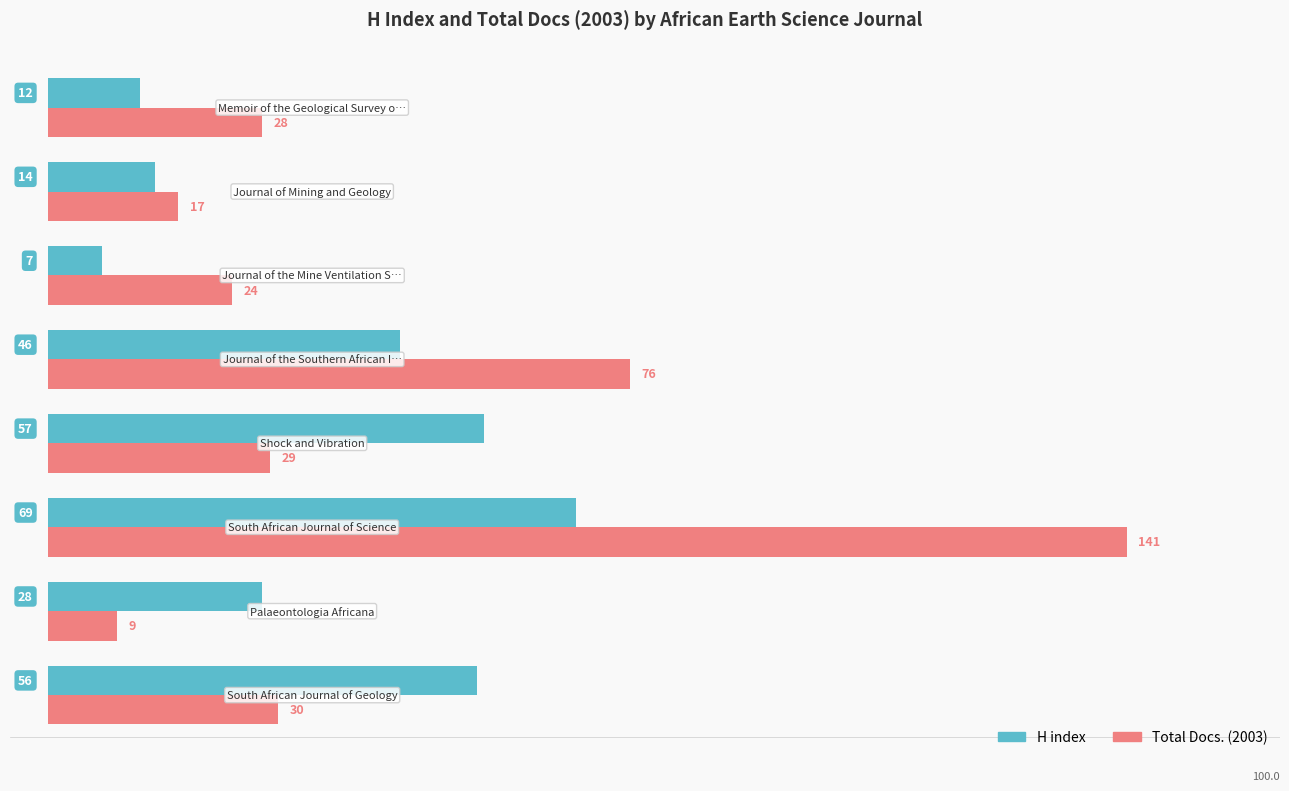

Which series has the largest range (max minus min)?

Total Docs. (2003)